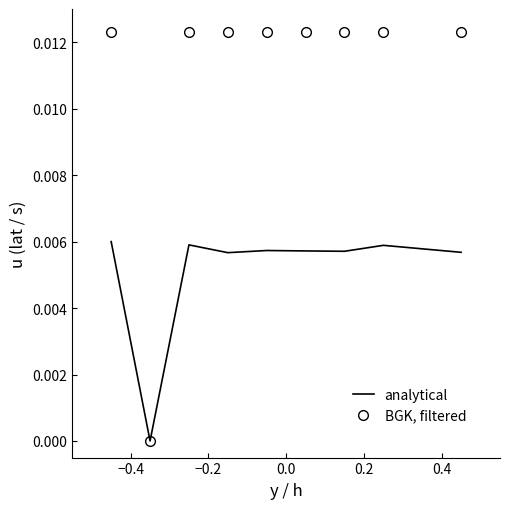

Which series has the largest total across all categories?

BGK, filtered